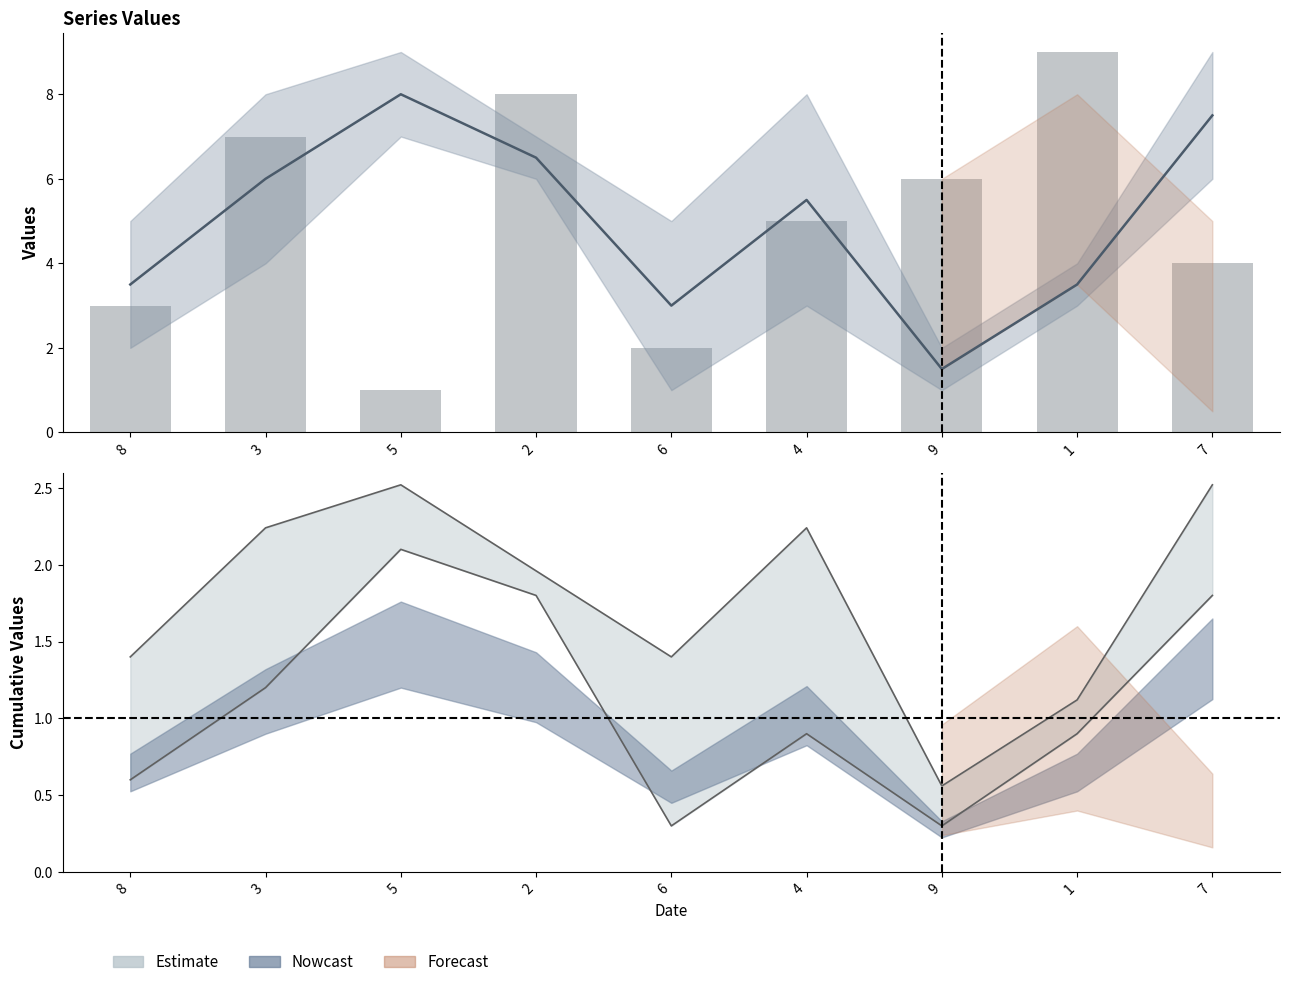

At how many categories does at least one series exceed 8?

1